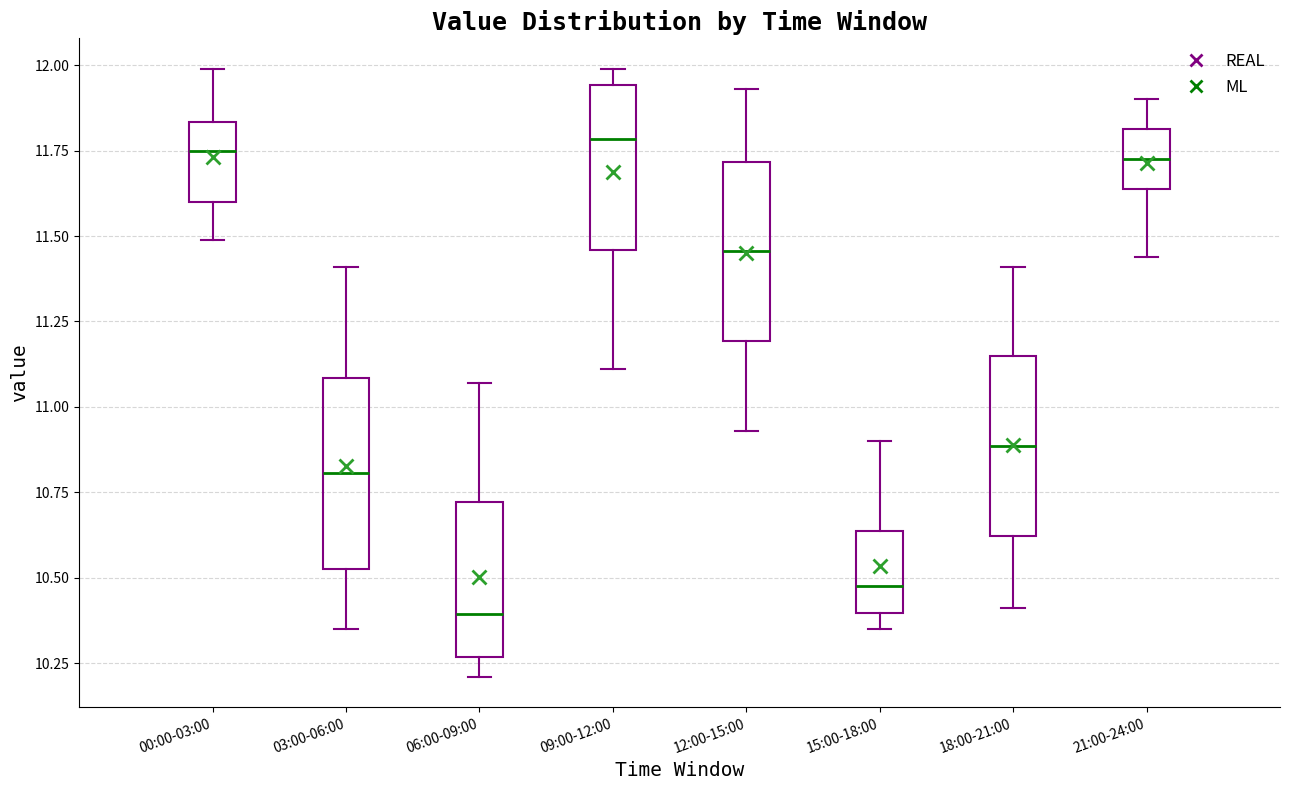

Which box has the lowest median line?

06:00-09:00